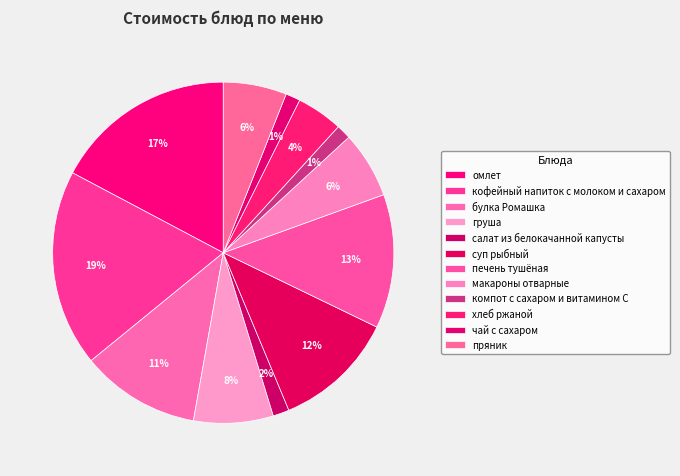

What percentage is the кофейный напиток с молоком и сахаром slice, to the nearest percent?

19%